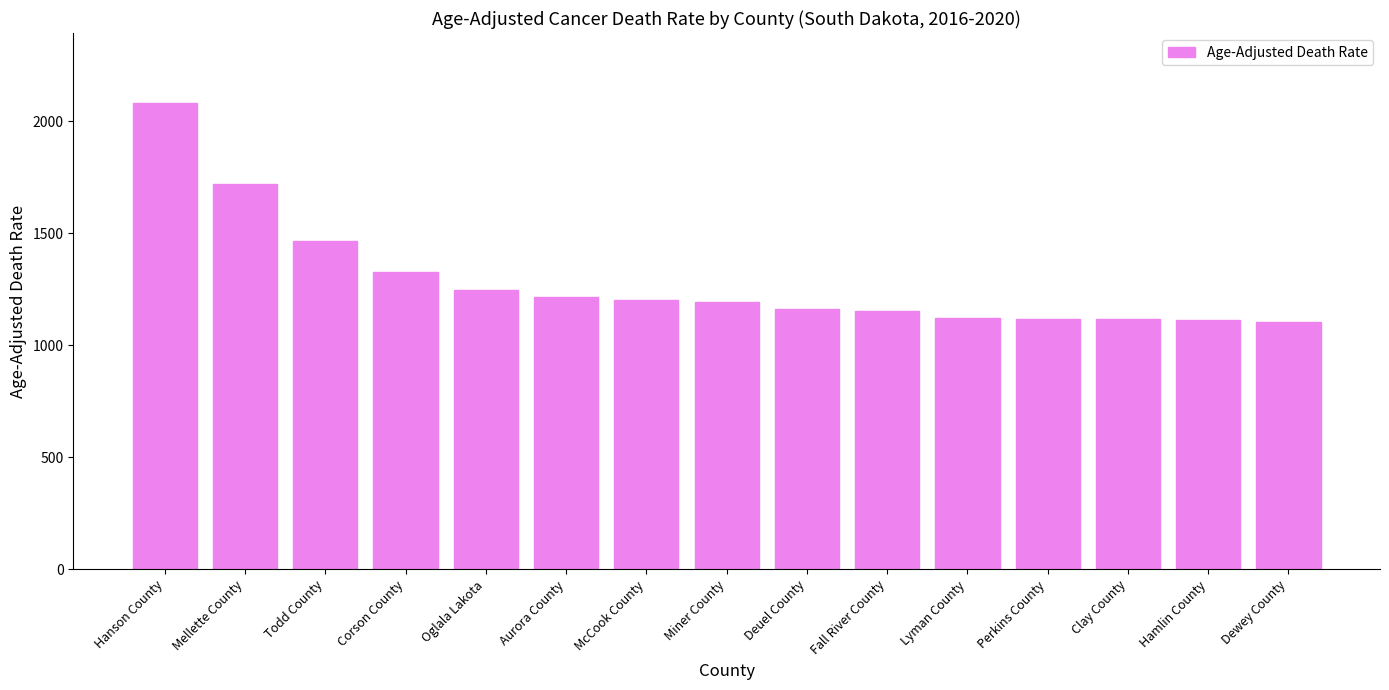

The value at Mellette County is 1079.6. True or false?

False